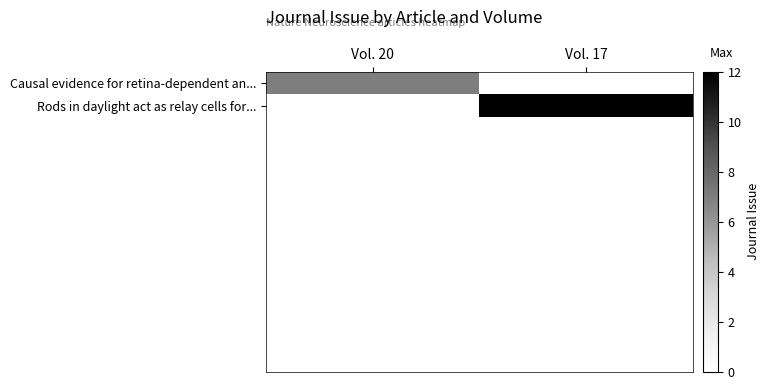

How many positive values does the Causal evidence for retina-dependent an... series have?

1